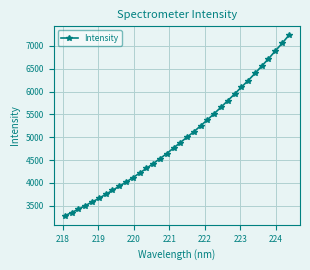

Does the chart have visible grid lines?

Yes